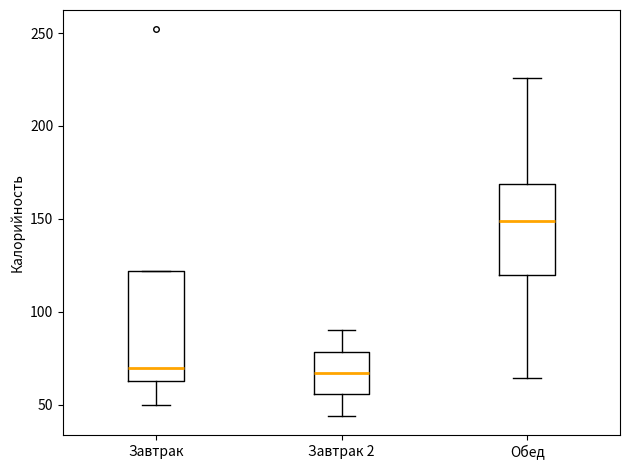

Reading left to right, read every box against the y-axis: the position of its median line, the range the box covers, and the ends of its whiskers. The values are not printed on the chart, so give them approximately, as read against the axis.

Завтрак: median 70, box 65 to 120, whiskers 50 to 120
Завтрак 2: median 65, box 55 to 80, whiskers 45 to 90
Обед: median 150, box 120 to 170, whiskers 65 to 225